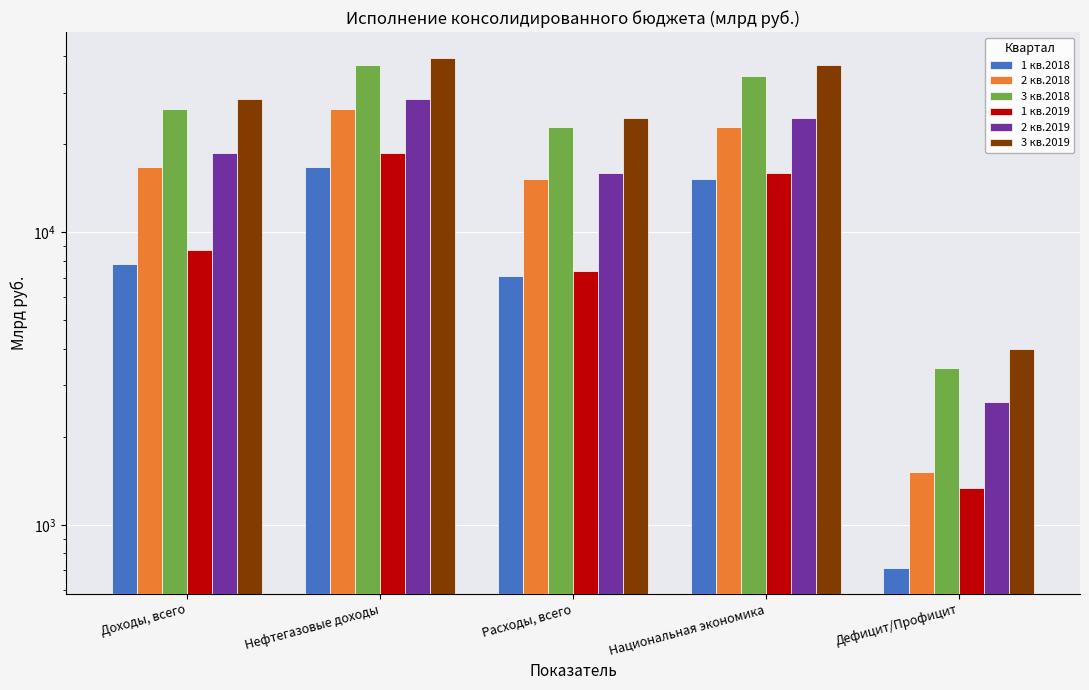

Reading left to right, list all the values displayed in this chart.

1 кв.2018: Доходы, всего=7803.4	Нефтегазовые доходы=16770.6	Расходы, всего=7090.7	Национальная экономика=15255.9	Дефицит/Профицит=712.7
2 кв.2018: Доходы, всего=16770.6	Нефтегазовые доходы=26367.9	Расходы, всего=15255.9	Национальная экономика=22933.8	Дефицит/Профицит=1514.7
3 кв.2018: Доходы, всего=26367.9	Нефтегазовые доходы=37320.3	Расходы, всего=22933.8	Национальная экономика=34284.7	Дефицит/Профицит=3434.1
1 кв.2019: Доходы, всего=8693.4	Нефтегазовые доходы=18583.5	Расходы, всего=7358.6	Национальная экономика=15946.2	Дефицит/Профицит=1334.7
2 кв.2019: Доходы, всего=18583.5	Нефтегазовые доходы=28630.6	Расходы, всего=15946.2	Национальная экономика=24637.1	Дефицит/Профицит=2637.4
3 кв.2019: Доходы, всего=28630.6	Нефтегазовые доходы=39497.6	Расходы, всего=24637.1	Национальная экономика=37382.2	Дефицит/Профицит=3993.5